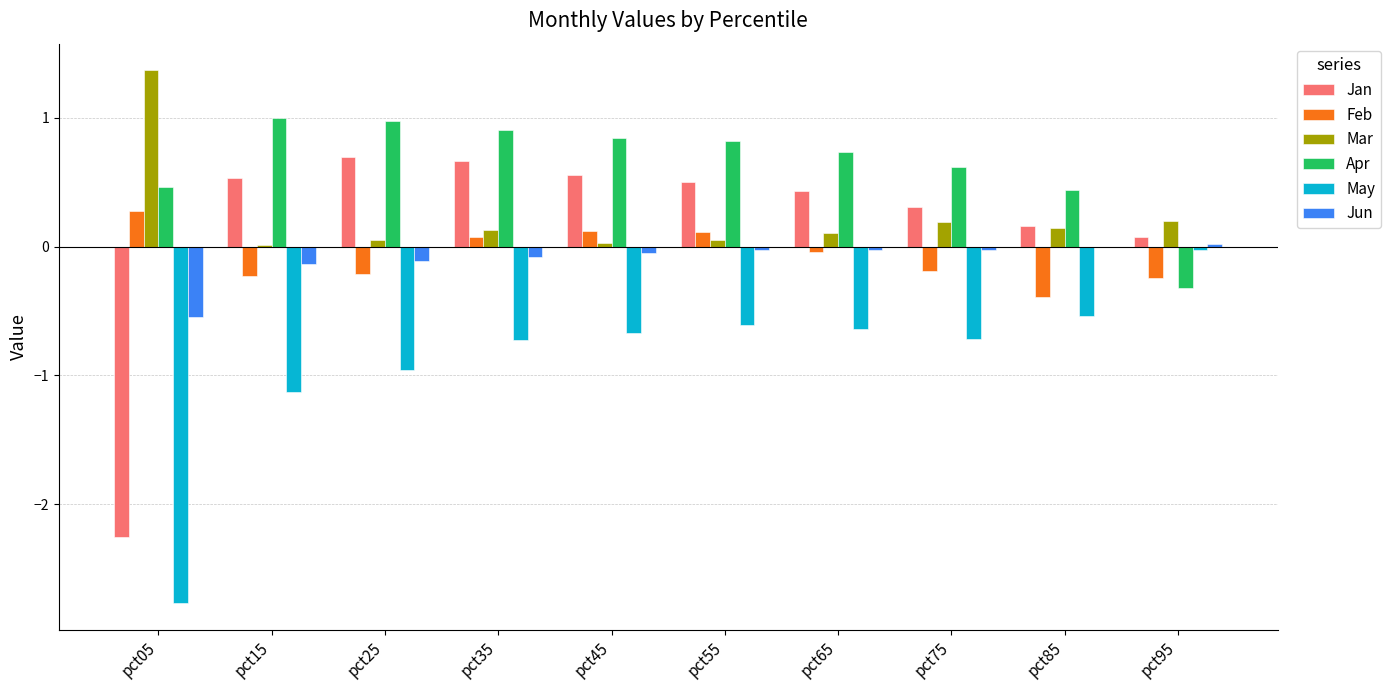

What is the highest value of the Feb series?

0.3